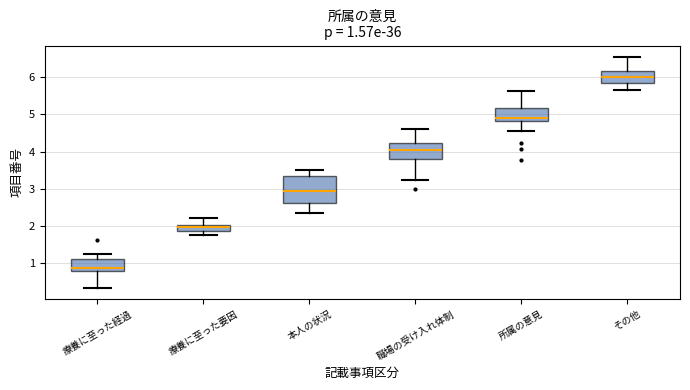

Comparing the boxes themselves (not the whiskers), which one is the tallest?

本人の状況